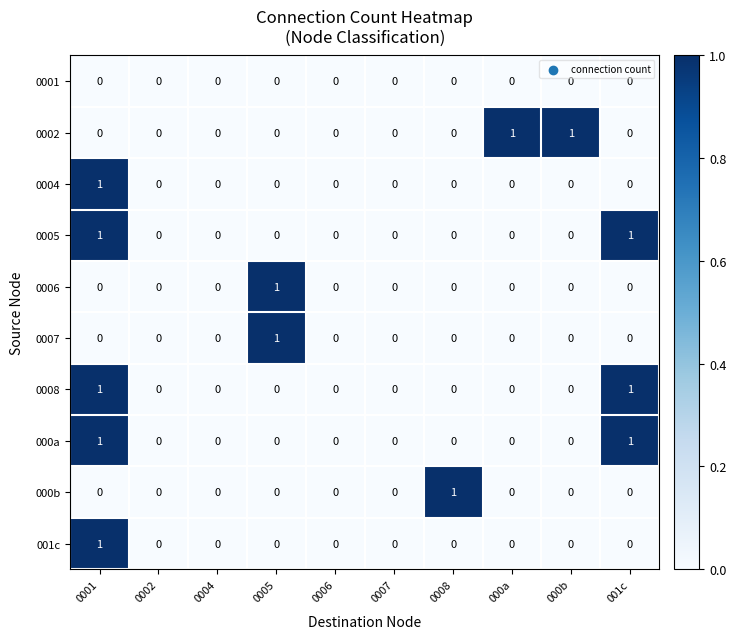

Count the 0006 values in the range 0 to 1.

10